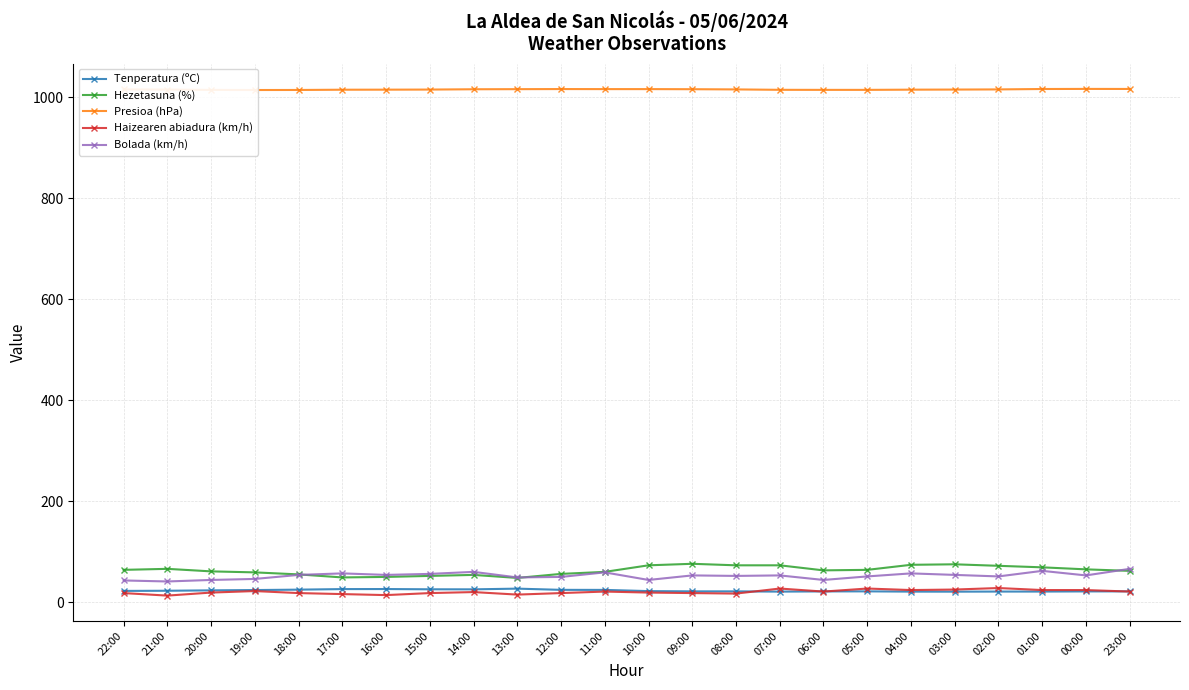

Which series has the largest total across all categories?

Presioa (hPa)